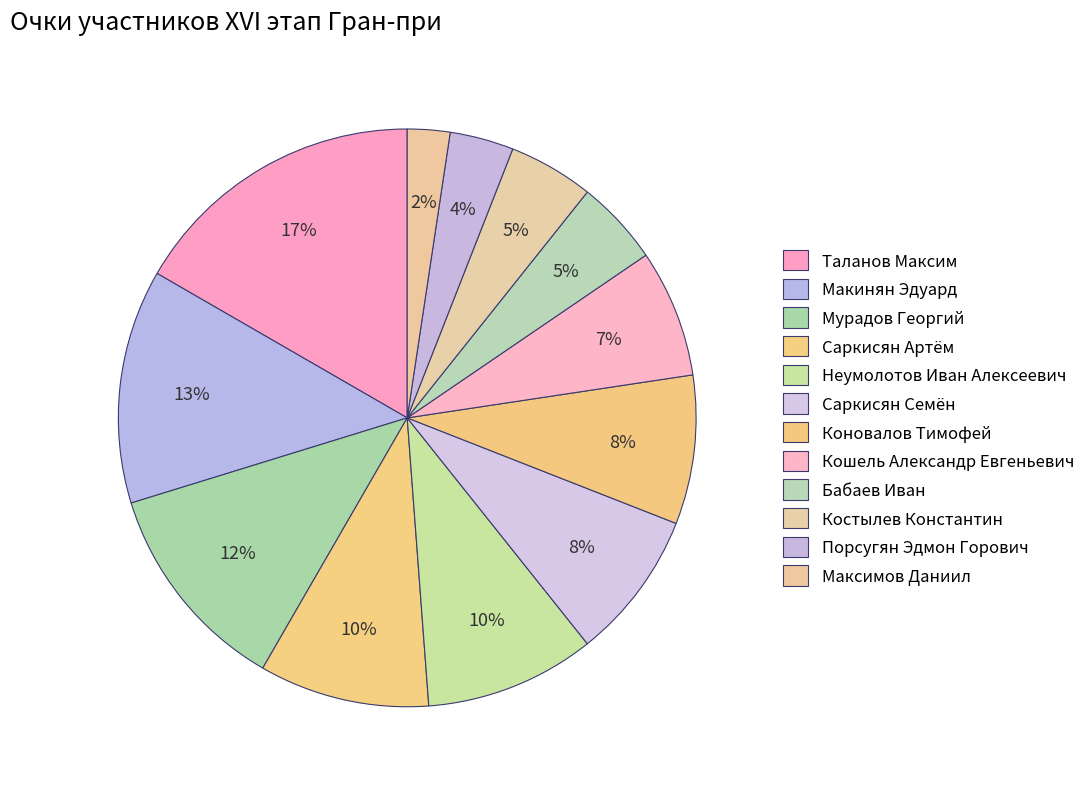

Which slice is the largest?

Таланов Максим